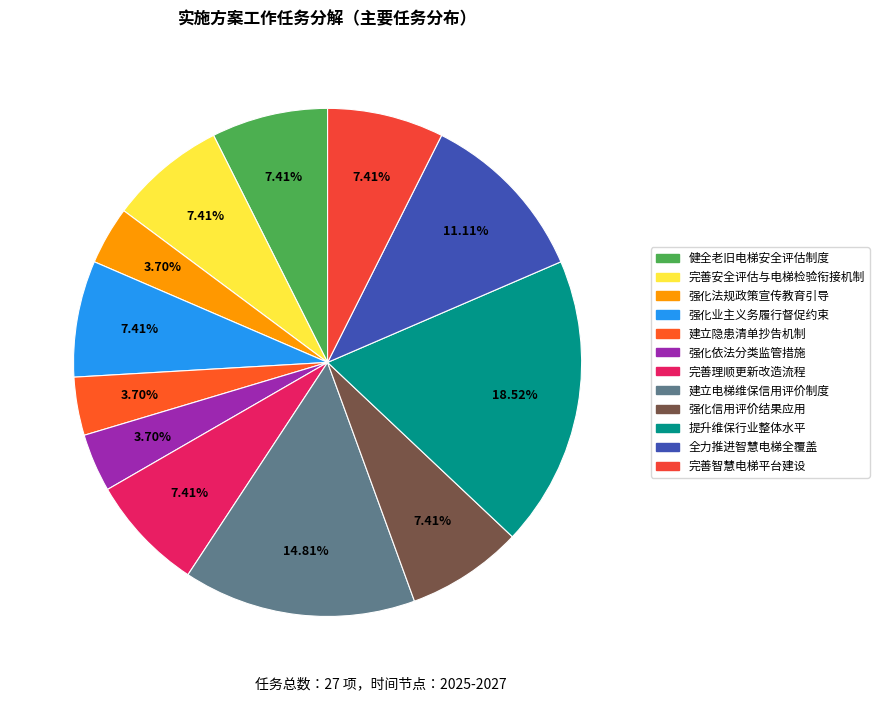

To the nearest percent, what is the difference between the 完善安全评估与电梯检验衔接机制 and 强化依法分类监管措施 slice percentages?

4%